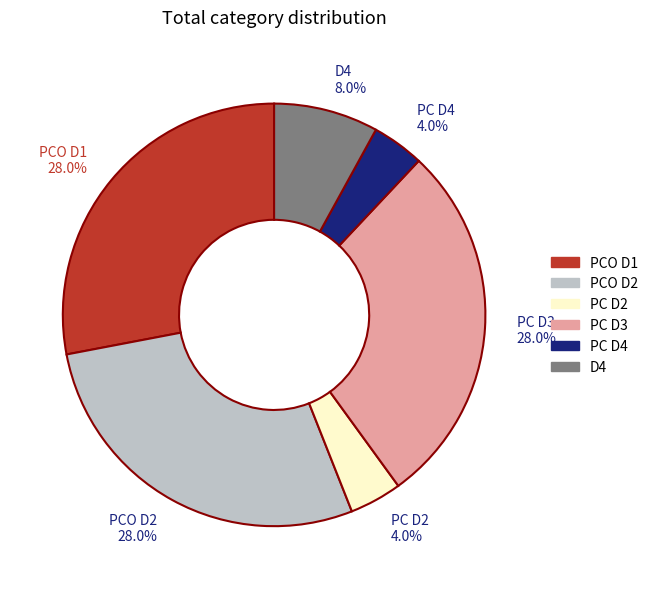

To the nearest percent, what is the difference between the largest and smallest slice percentages?

24%